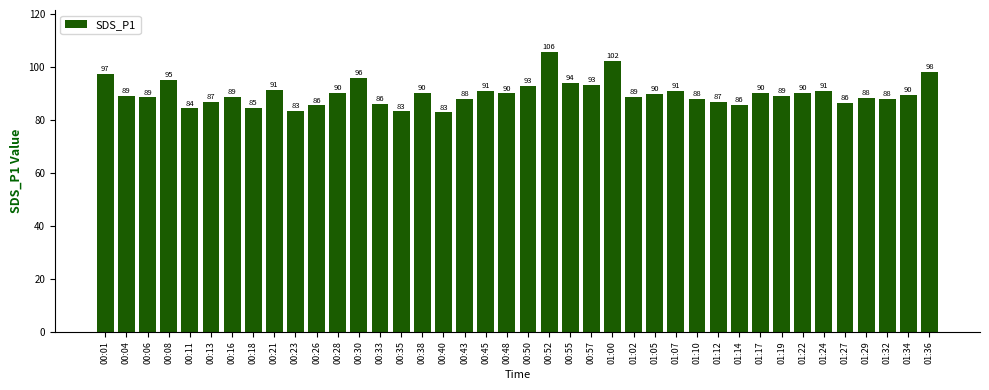

Approximately how many times larger is the value at 00:01 compared to 00:08?

1.0